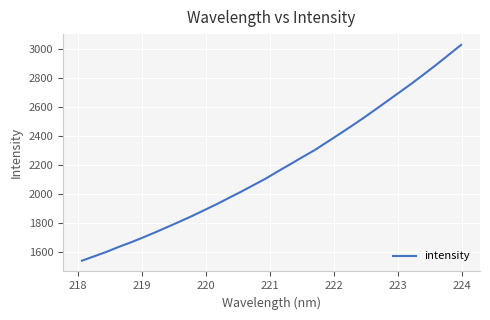

What is the minimum value shown in the chart?

1542.7